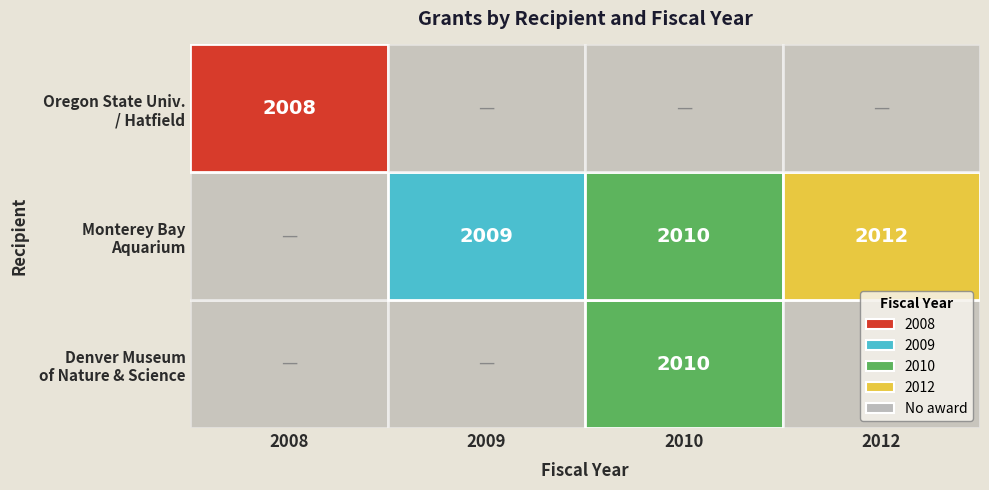

At which label does the data first exceed 2010?

3